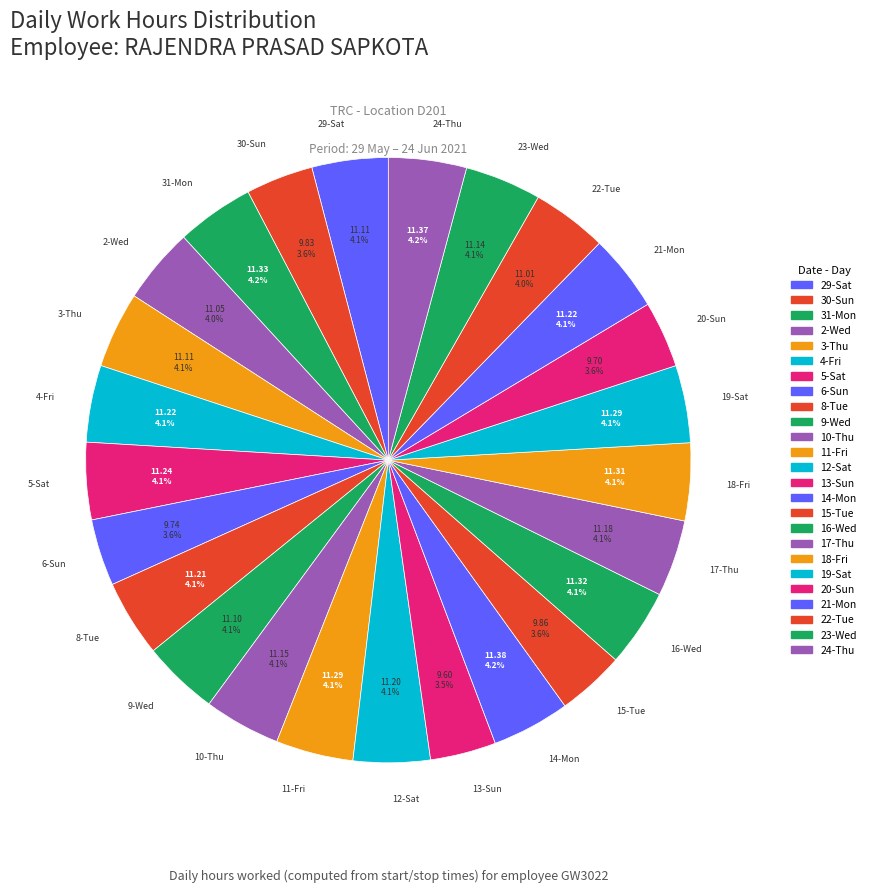

Approximately how many times larger is the value at 8-Tue compared to 11-Fri?

1.0